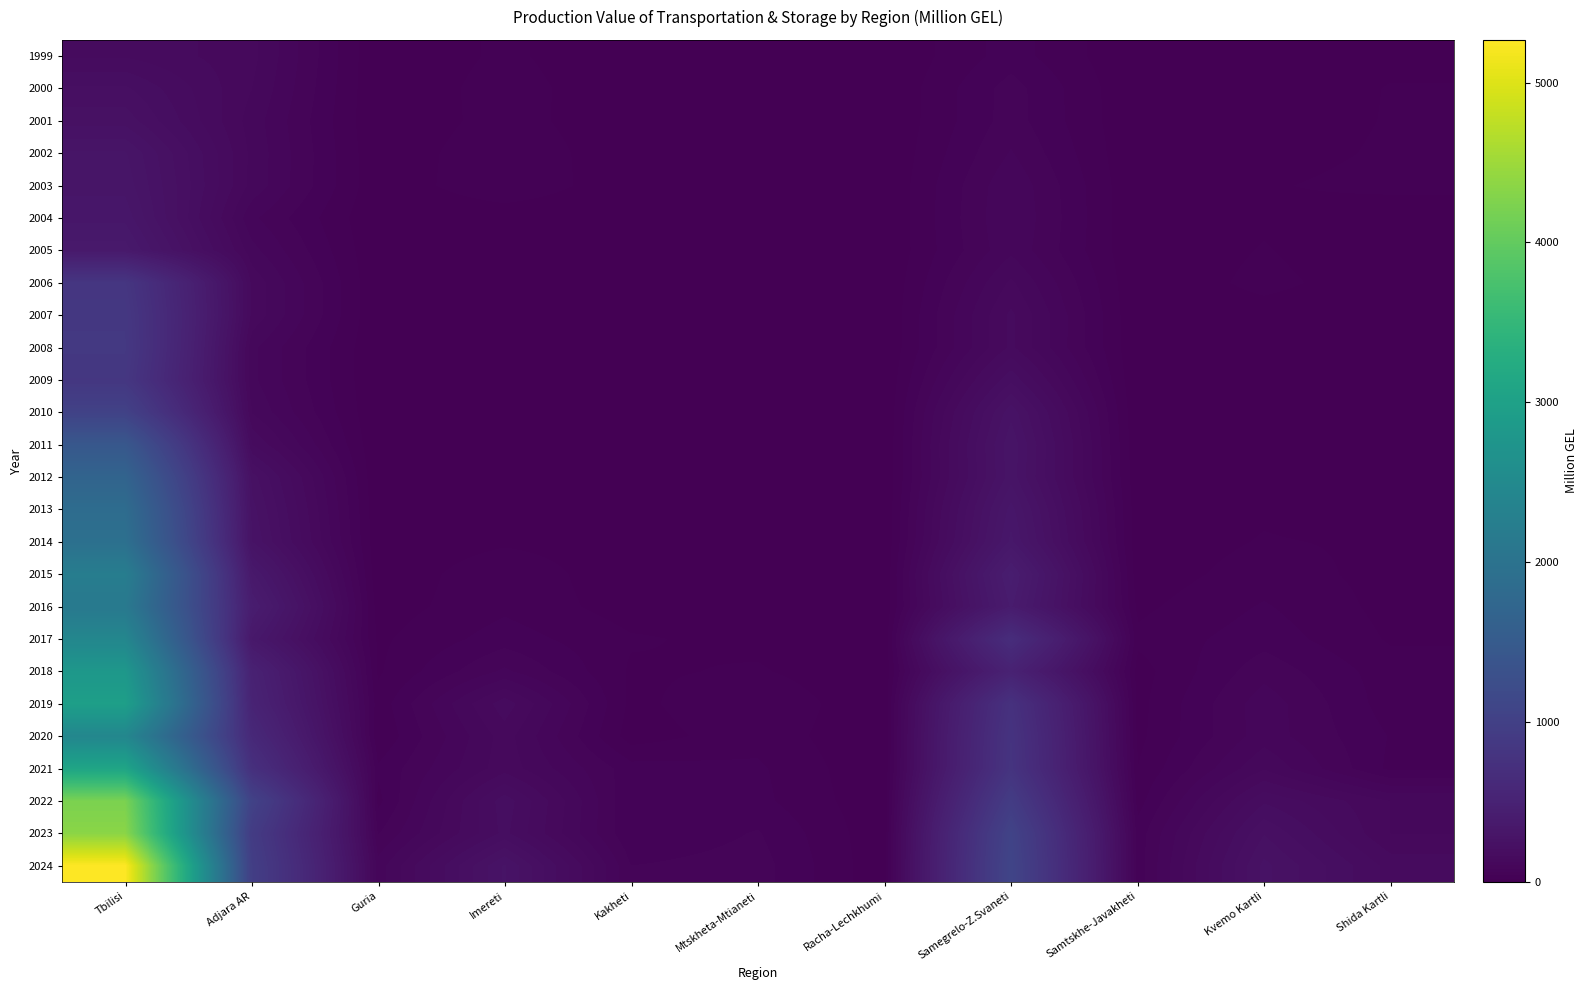

At which category is the sum across all series the highest?

Tbilisi